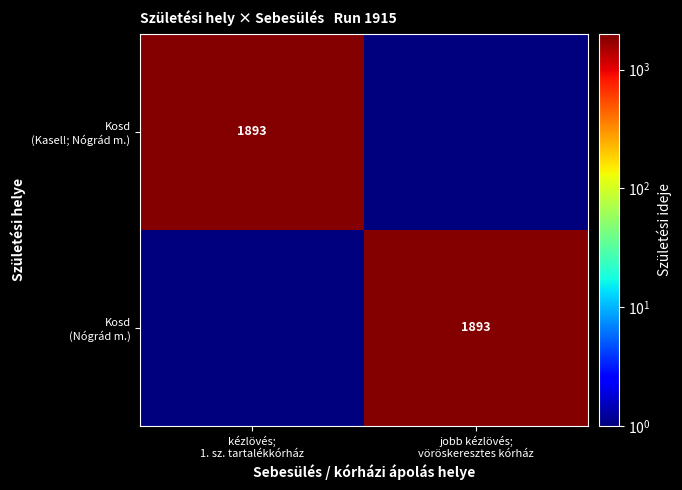

At how many categories does at least one series exceed 1846?

2